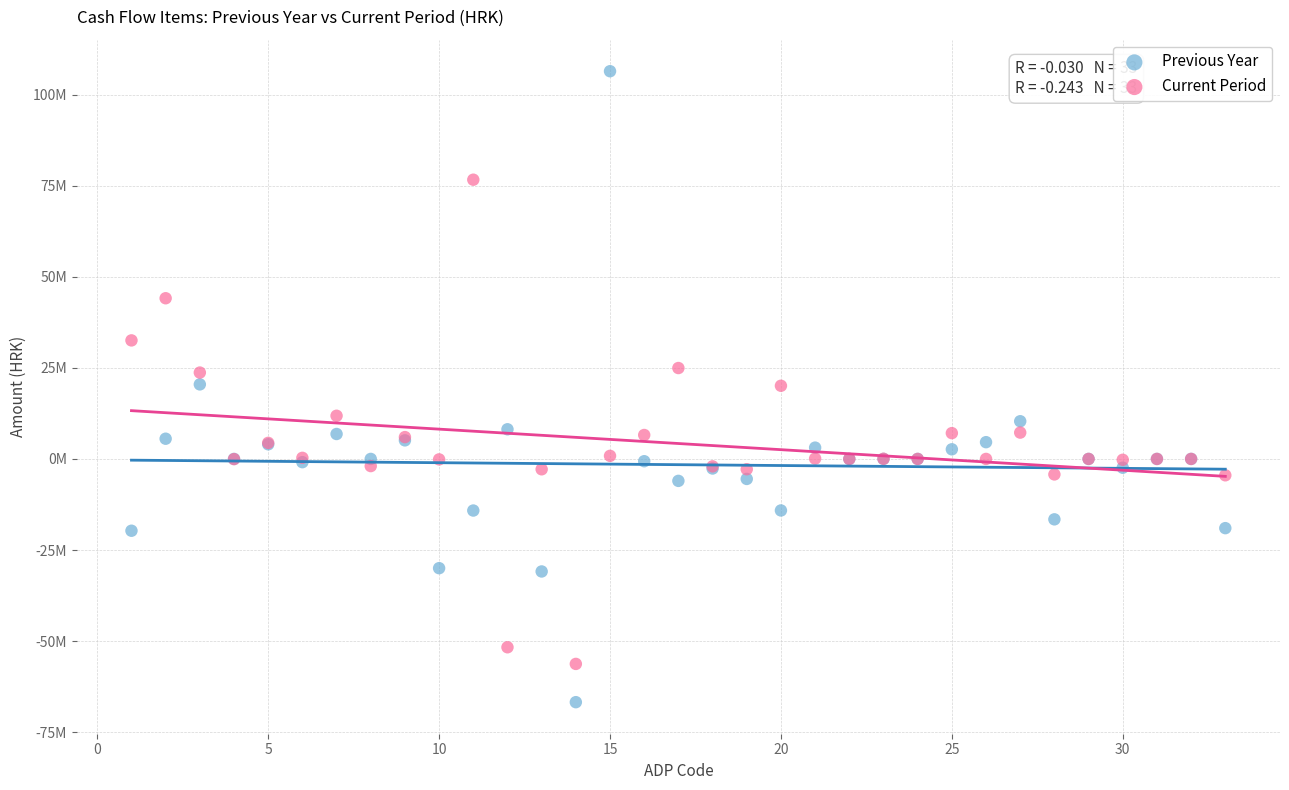

Which series has the largest Y range (max minus min)?

Previous Year